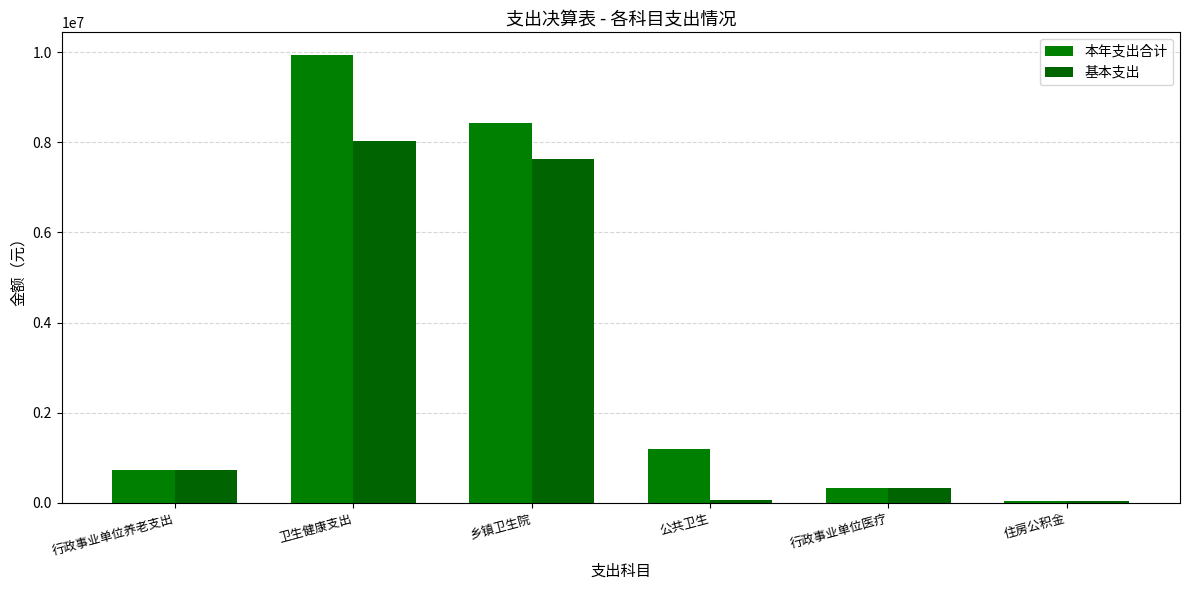

At which category is the sum across all series the highest?

卫生健康支出